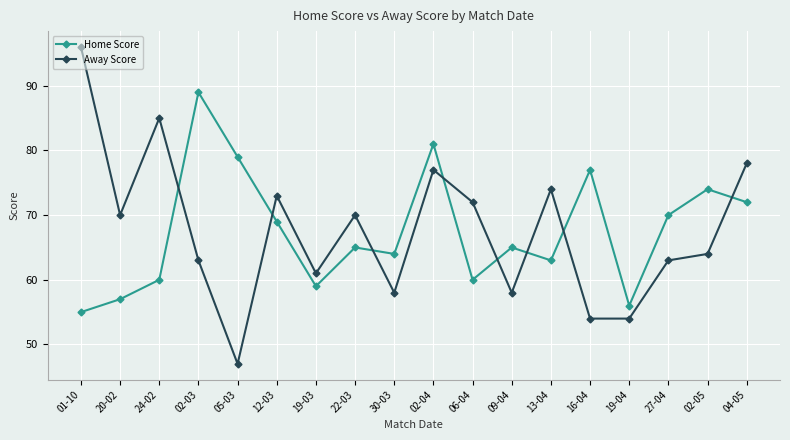

Reading left to right, extract all data points from this chart.

Home Score: 55	57	60	89	79	69	59	65	64	81	60	65	63	77	56	70	74	72
Away Score: 96	70	85	63	47	73	61	70	58	77	72	58	74	54	54	63	64	78